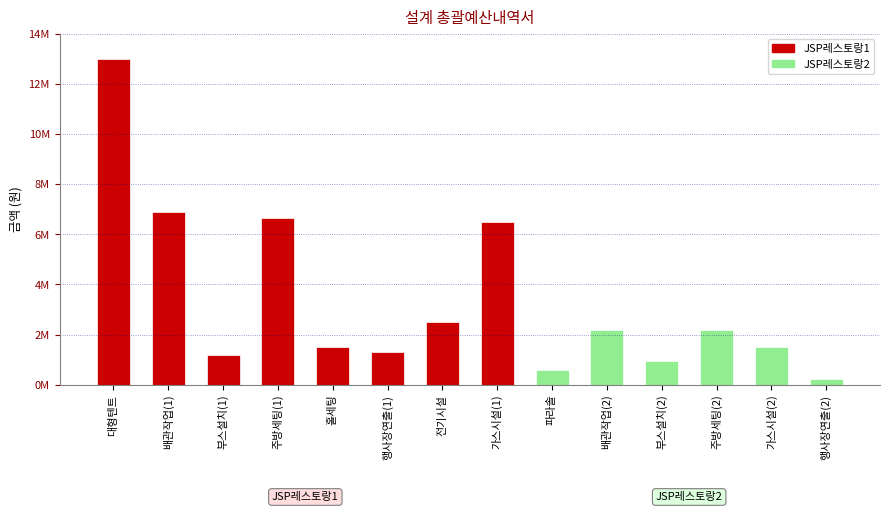

What is the ratio of the value at 부스설치(2) to the value at 전기시설?

0.4